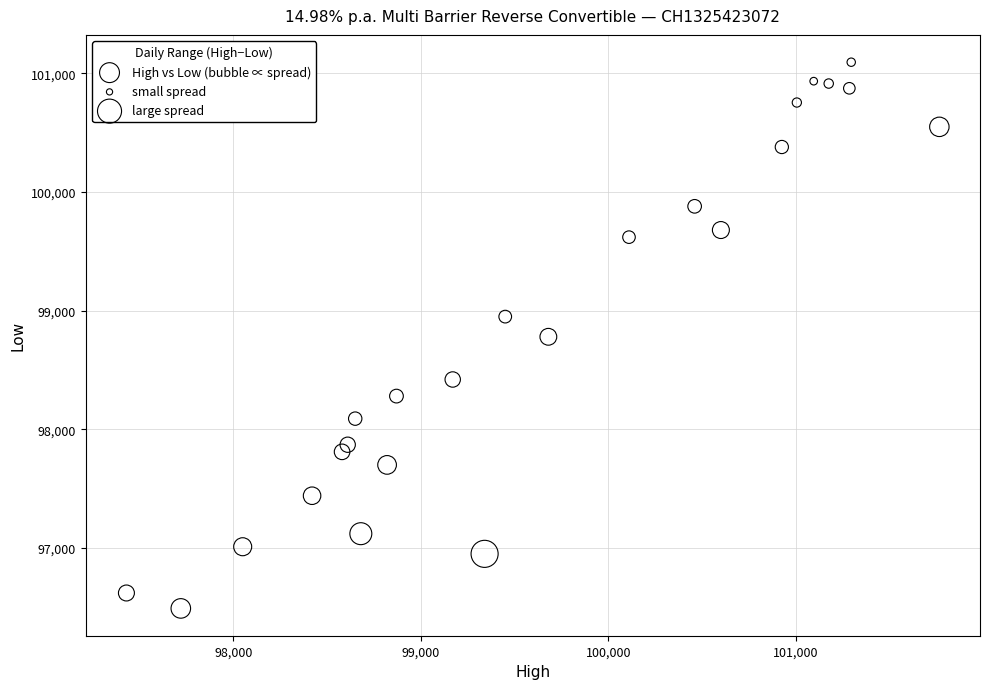

What is the range of Y values (max minus min)?

4605